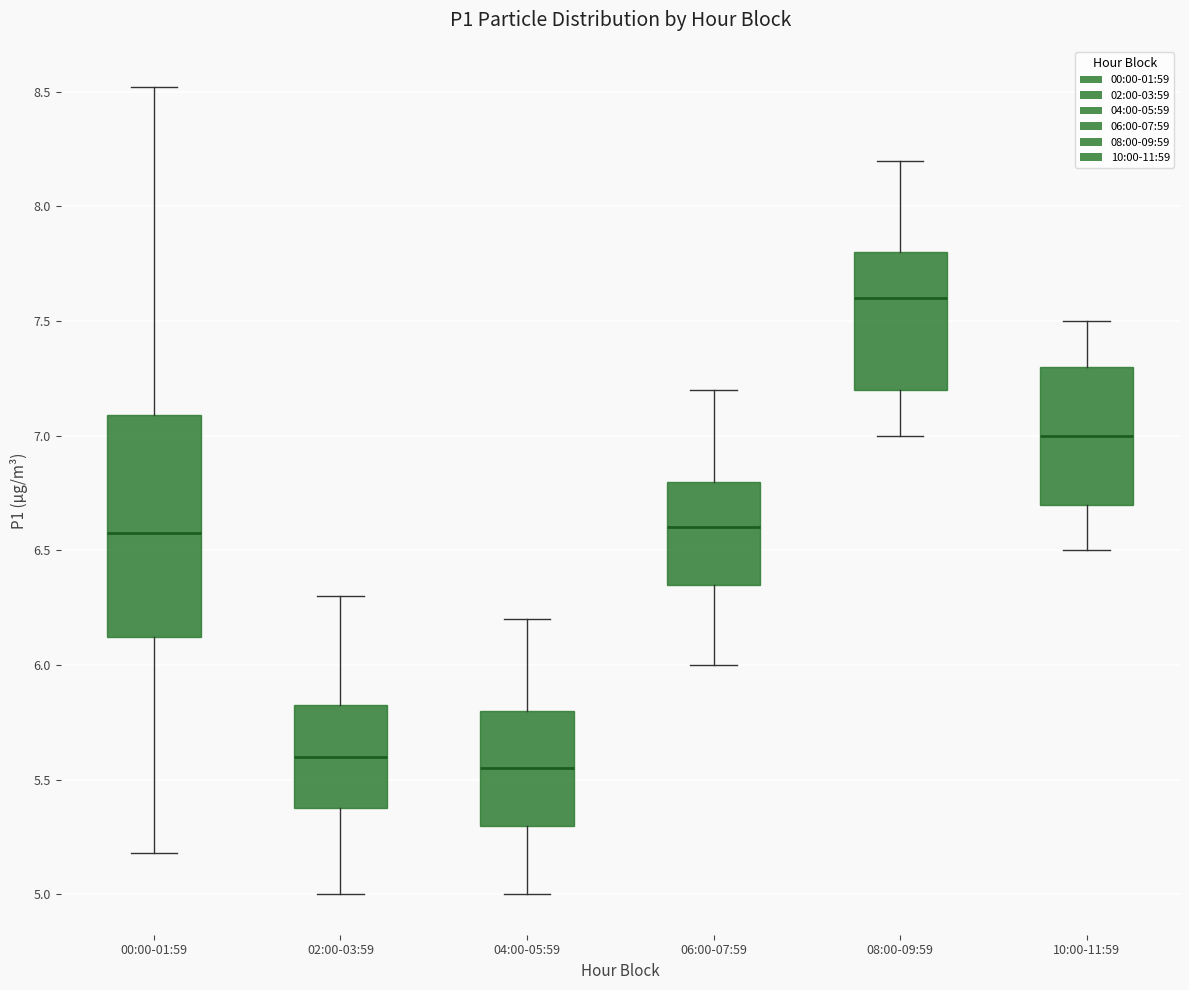

Which box has the highest median line?

08:00-09:59